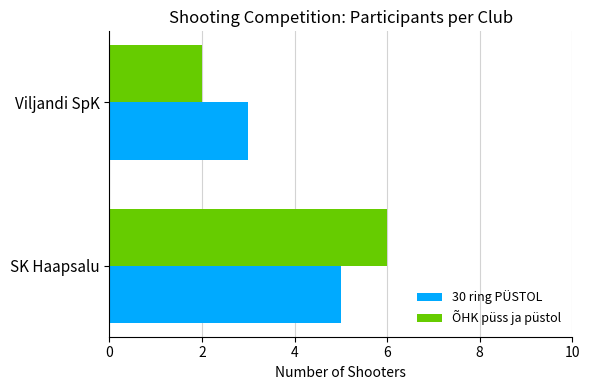

At which category does the chart reach its minimum across all series?

Viljandi SpK